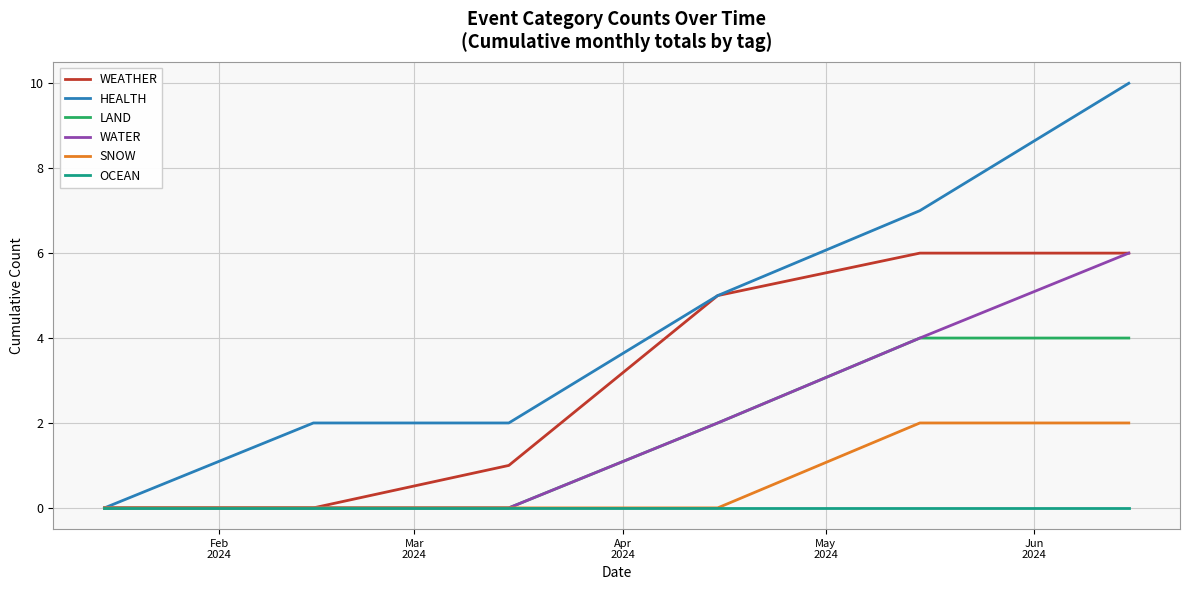

What is the greatest value displayed?

10